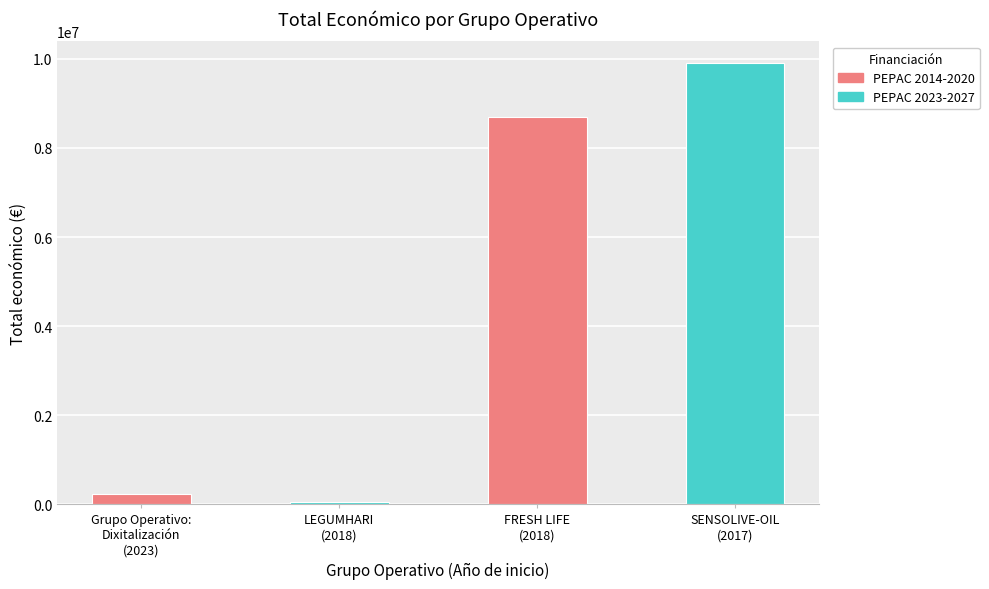

Which category has the highest value across all series?

SENSOLIVE-OIL
(2017)